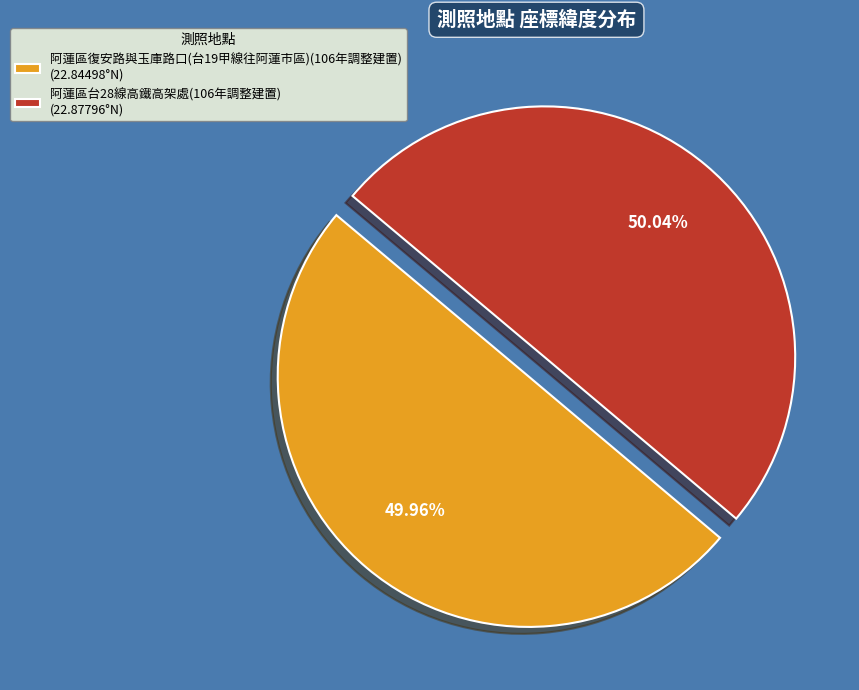

Combined, do 阿蓮區復安路與玉庫路口(台19甲線往阿蓮市區)(106年調整建置) and 阿蓮區台28線高鐵高架處(106年調整建置) account for over 50%?

Yes